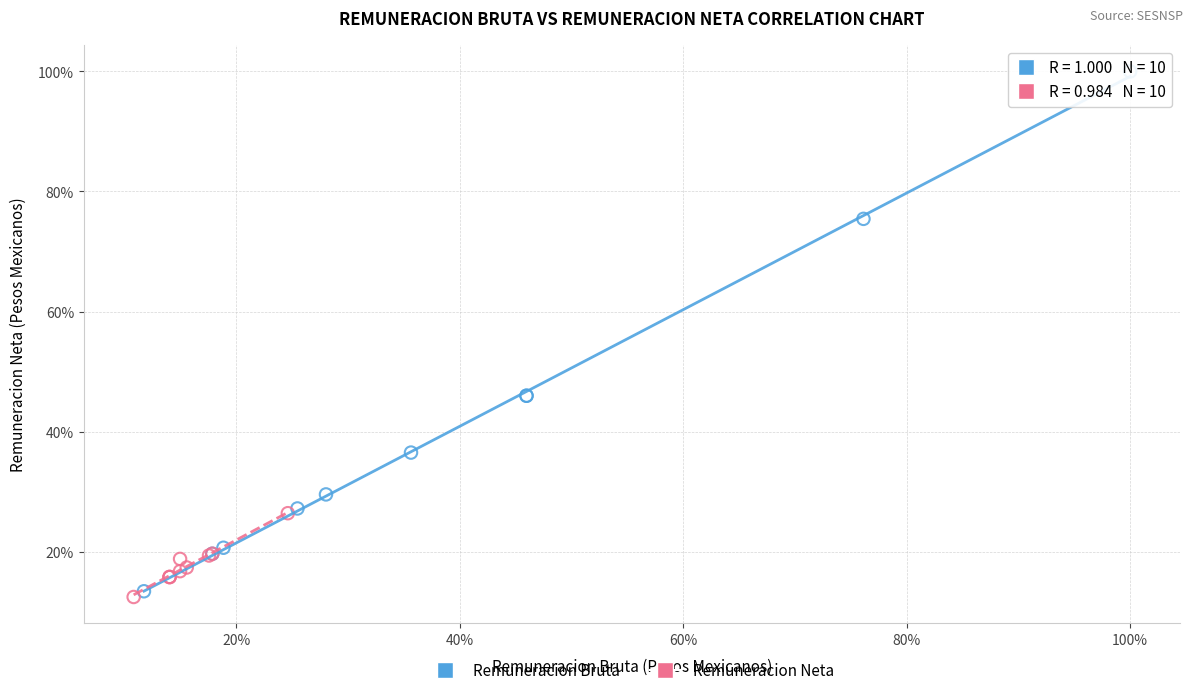

Which series reaches the maximum Y coordinate?

Remuneracion Bruta